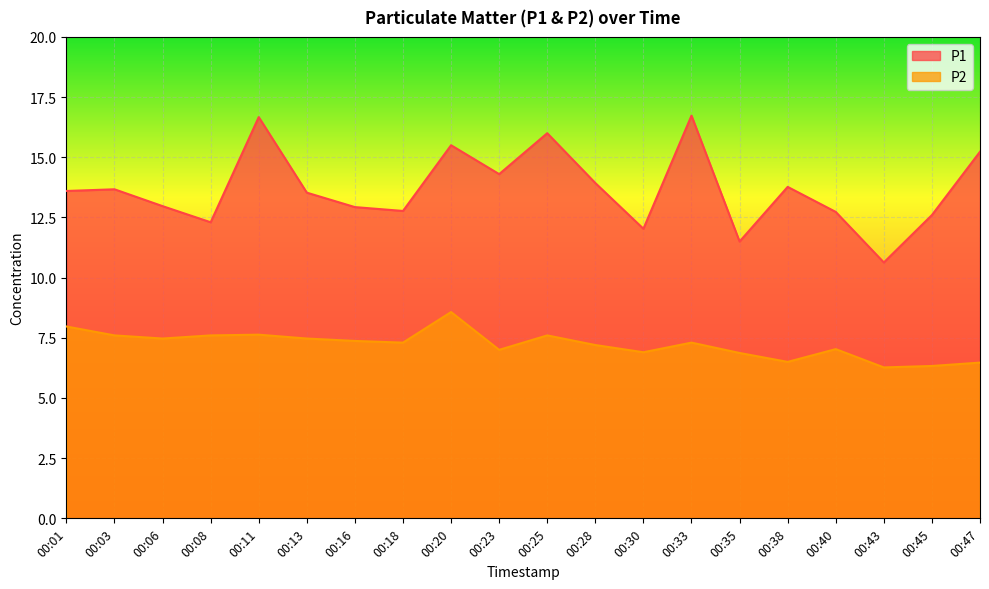

What is the lowest value of the P1 series?

10.6